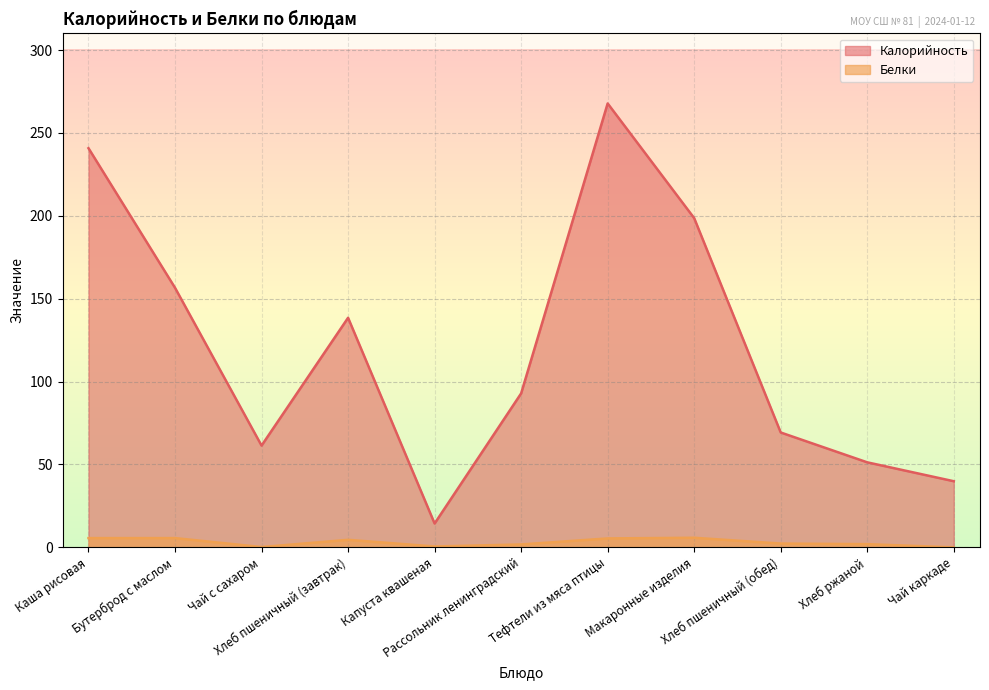

At which label does Белки reach its minimum?

Чай каркаде